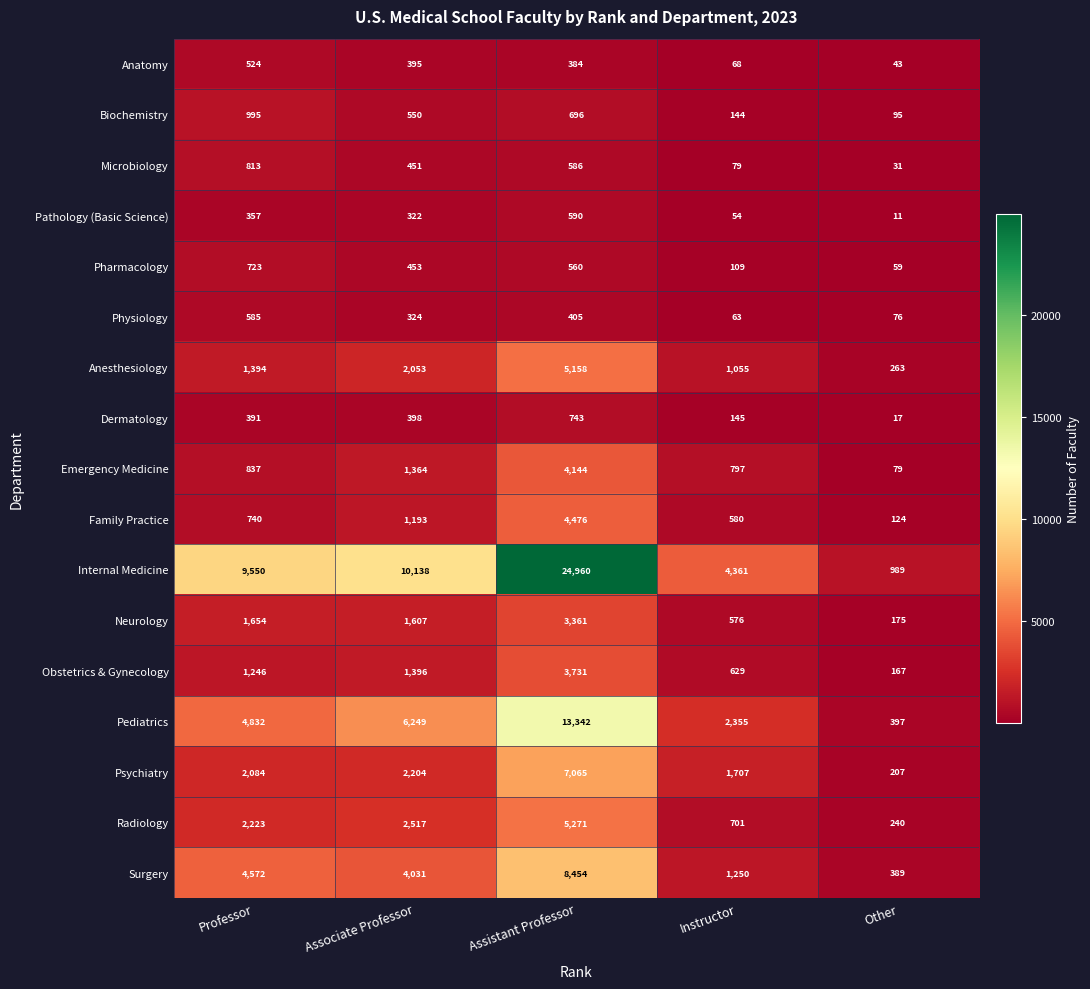

Which category has the highest value across all series?

Assistant Professor